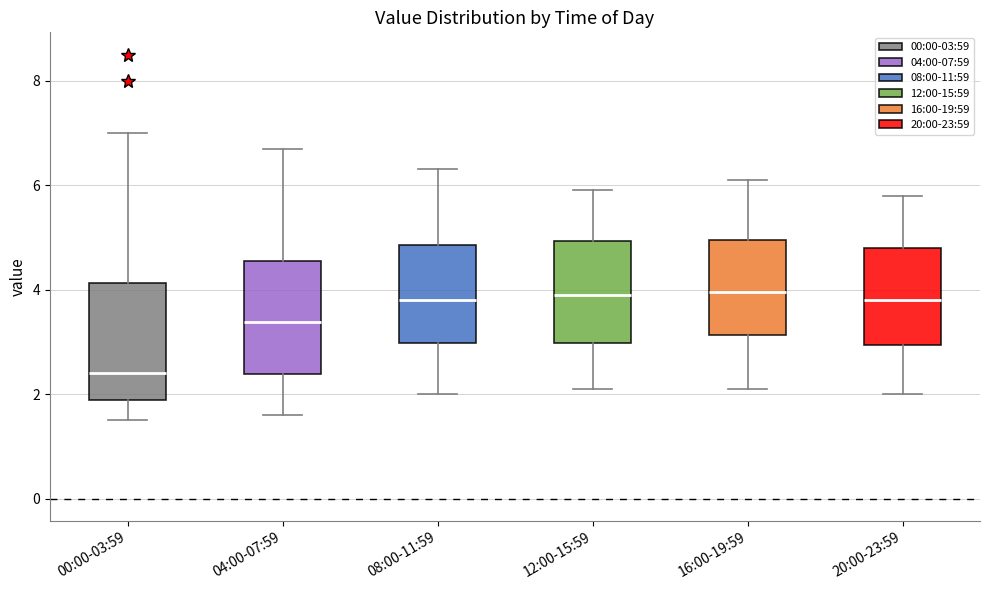

Reading left to right, read every box against the y-axis: the position of its median line, the range the box covers, and the ends of its whiskers. The values are not printed on the chart, so give them approximately, as read against the axis.

00:00-03:59: median 2.4, box 1.8 to 4.2, whiskers 1.6 to 7.0
04:00-07:59: median 3.4, box 2.4 to 4.6, whiskers 1.6 to 6.8
08:00-11:59: median 3.8, box 3.0 to 4.8, whiskers 2.0 to 6.4
12:00-15:59: median 4.0, box 3.0 to 5.0, whiskers 2.2 to 6.0
16:00-19:59: median 4.0, box 3.2 to 5.0, whiskers 2.2 to 6.2
20:00-23:59: median 3.8, box 3.0 to 4.8, whiskers 2.0 to 5.8